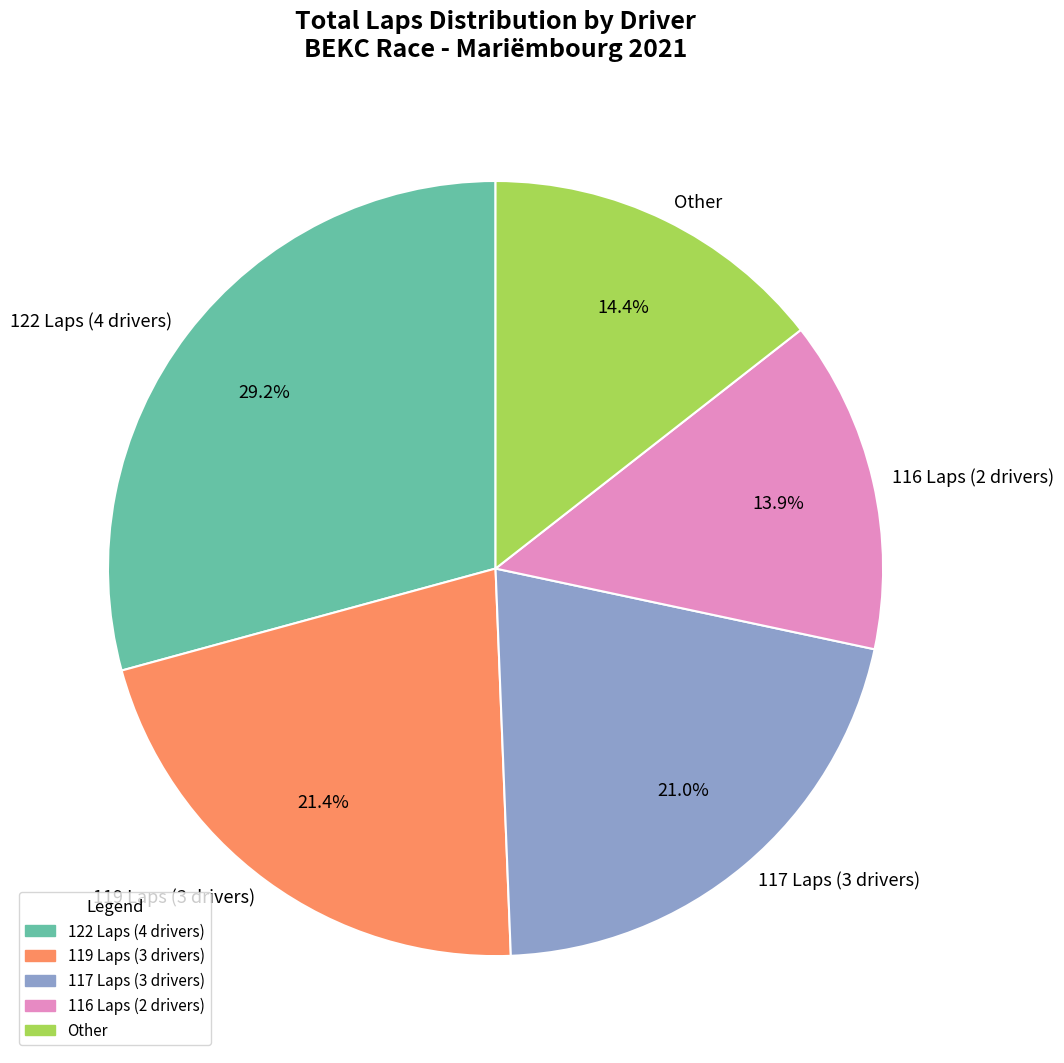

Which slice is the largest?

122 Laps (4 drivers)